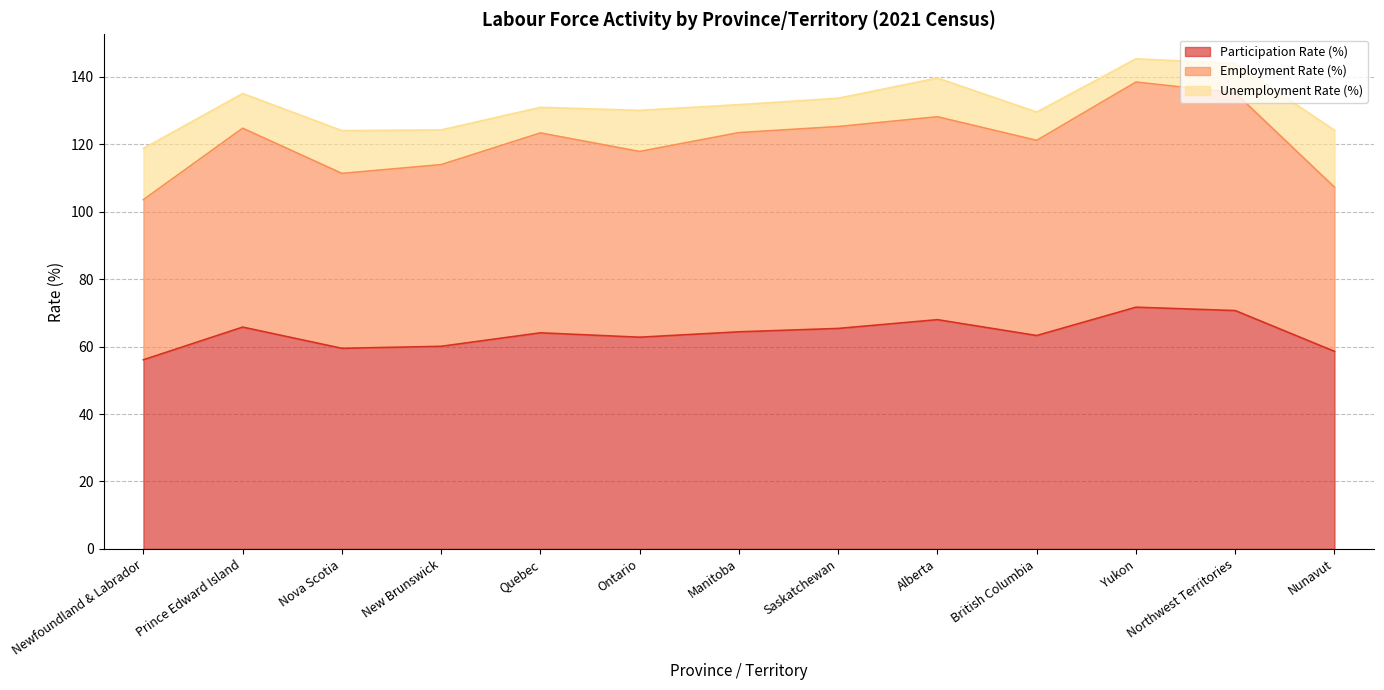

How many lines are shown in the chart?

3